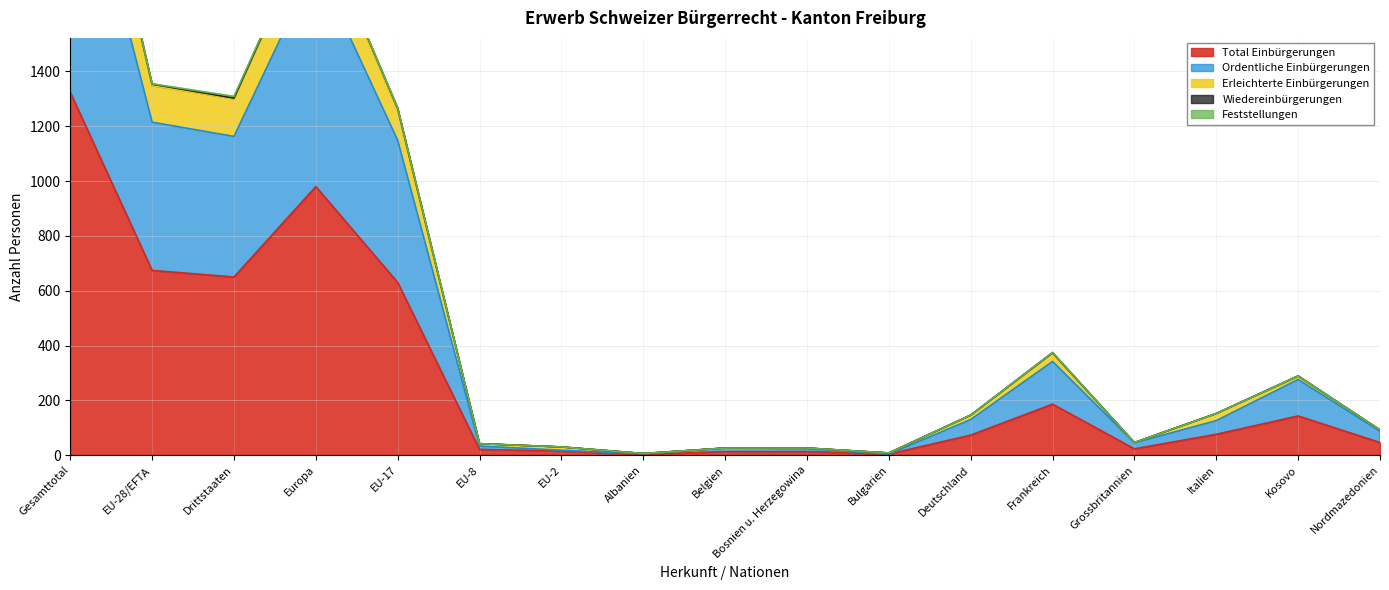

At which label does Total Einbürgerungen reach its peak?

Gesamttotal